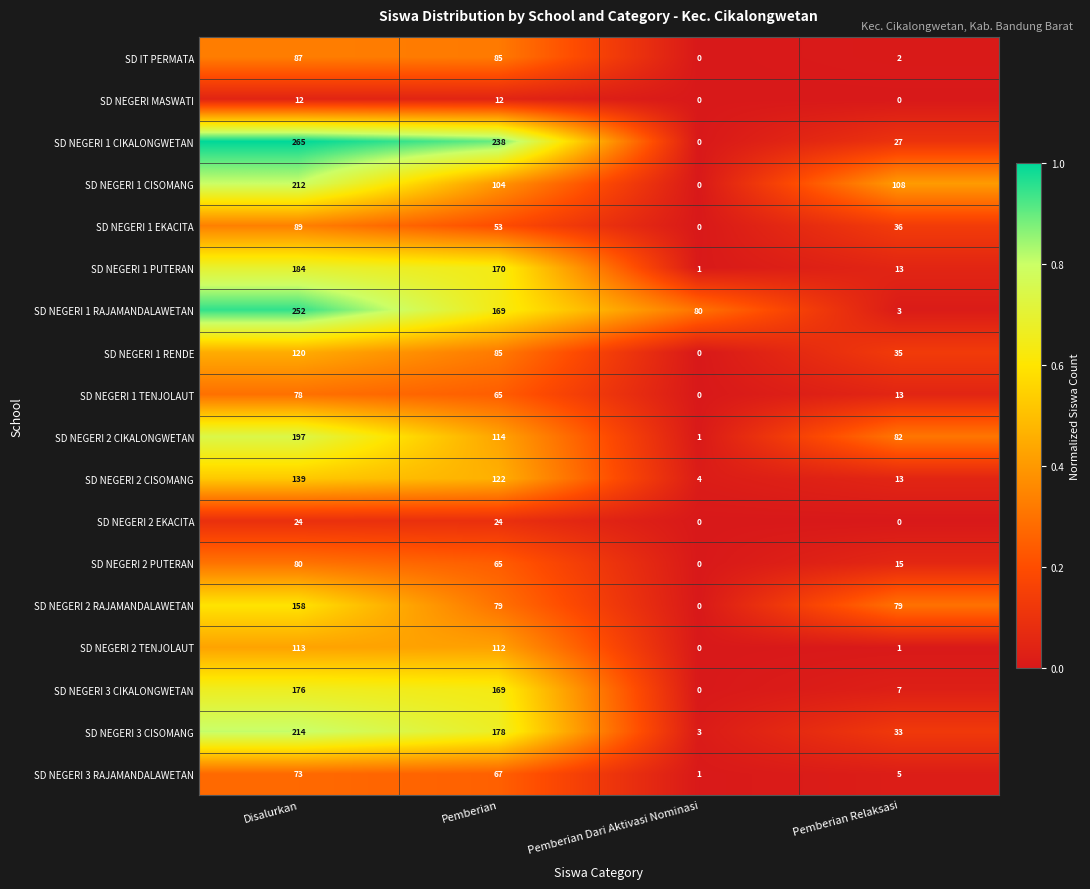

What is the maximum value shown in the chart?

265